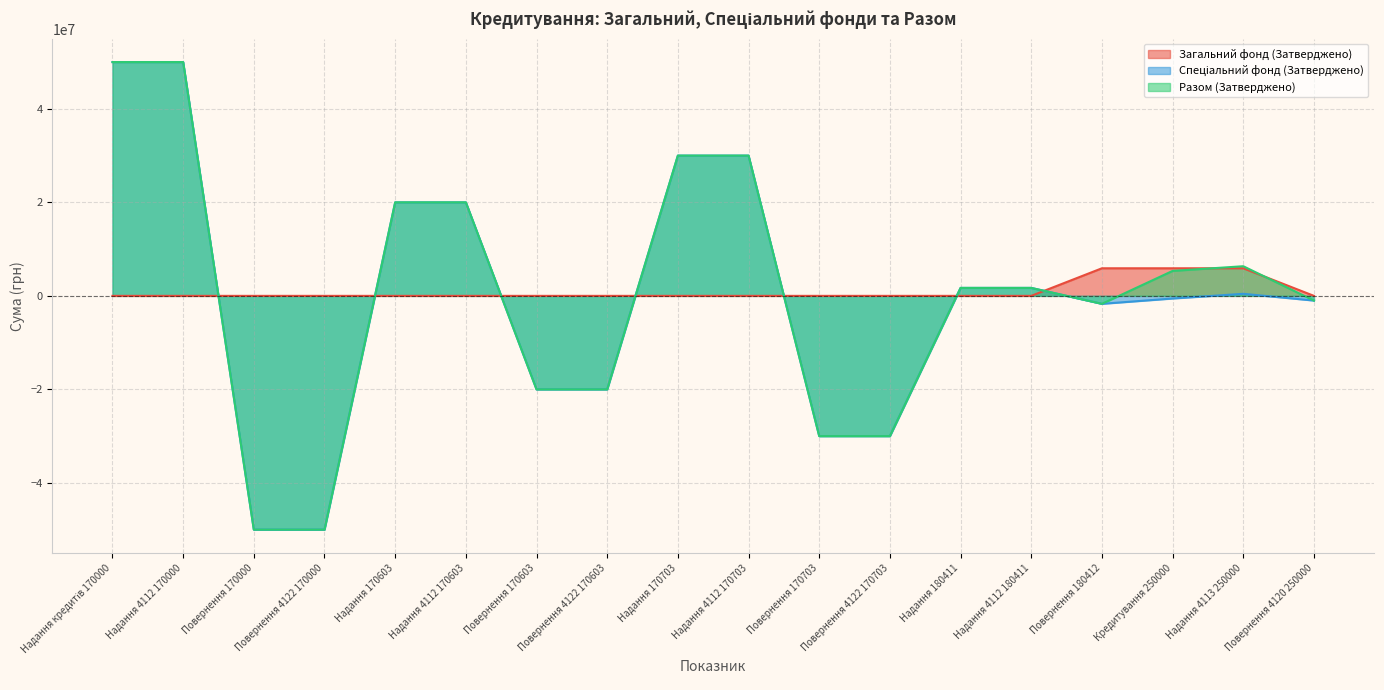

What is the greatest value displayed?

50000000.0